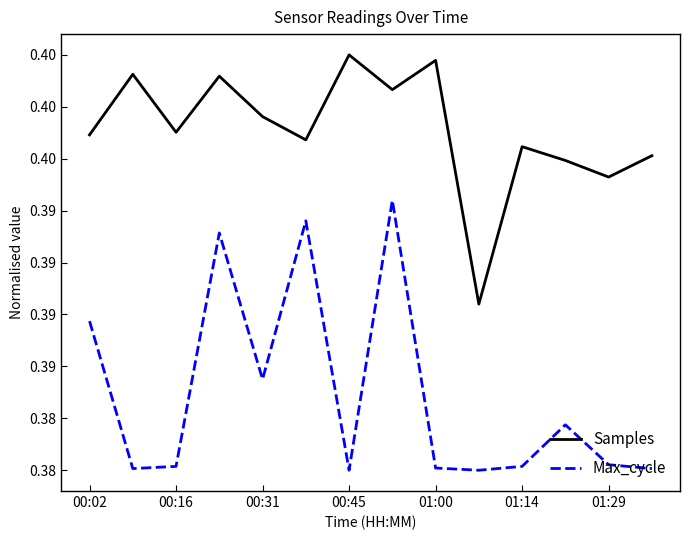

List the series in order of their overall mean, lowest first.

Max_cycle, Samples